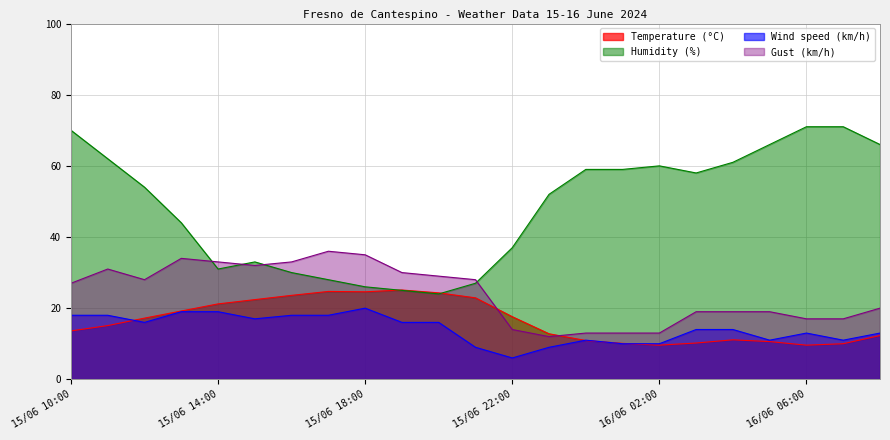

List the labels in order of Gust (km/h) value, largest first.

15/06 17:00, 15/06 18:00, 15/06 13:00, 15/06 14:00, 15/06 16:00, 15/06 15:00, 15/06 11:00, 15/06 19:00, 15/06 20:00, 15/06 12:00, 15/06 21:00, 15/06 10:00, 16/06 08:00, 16/06 03:00, 16/06 04:00, 16/06 05:00, 16/06 06:00, 16/06 07:00, 15/06 22:00, 16/06 00:00, 16/06 01:00, 16/06 02:00, 15/06 23:00